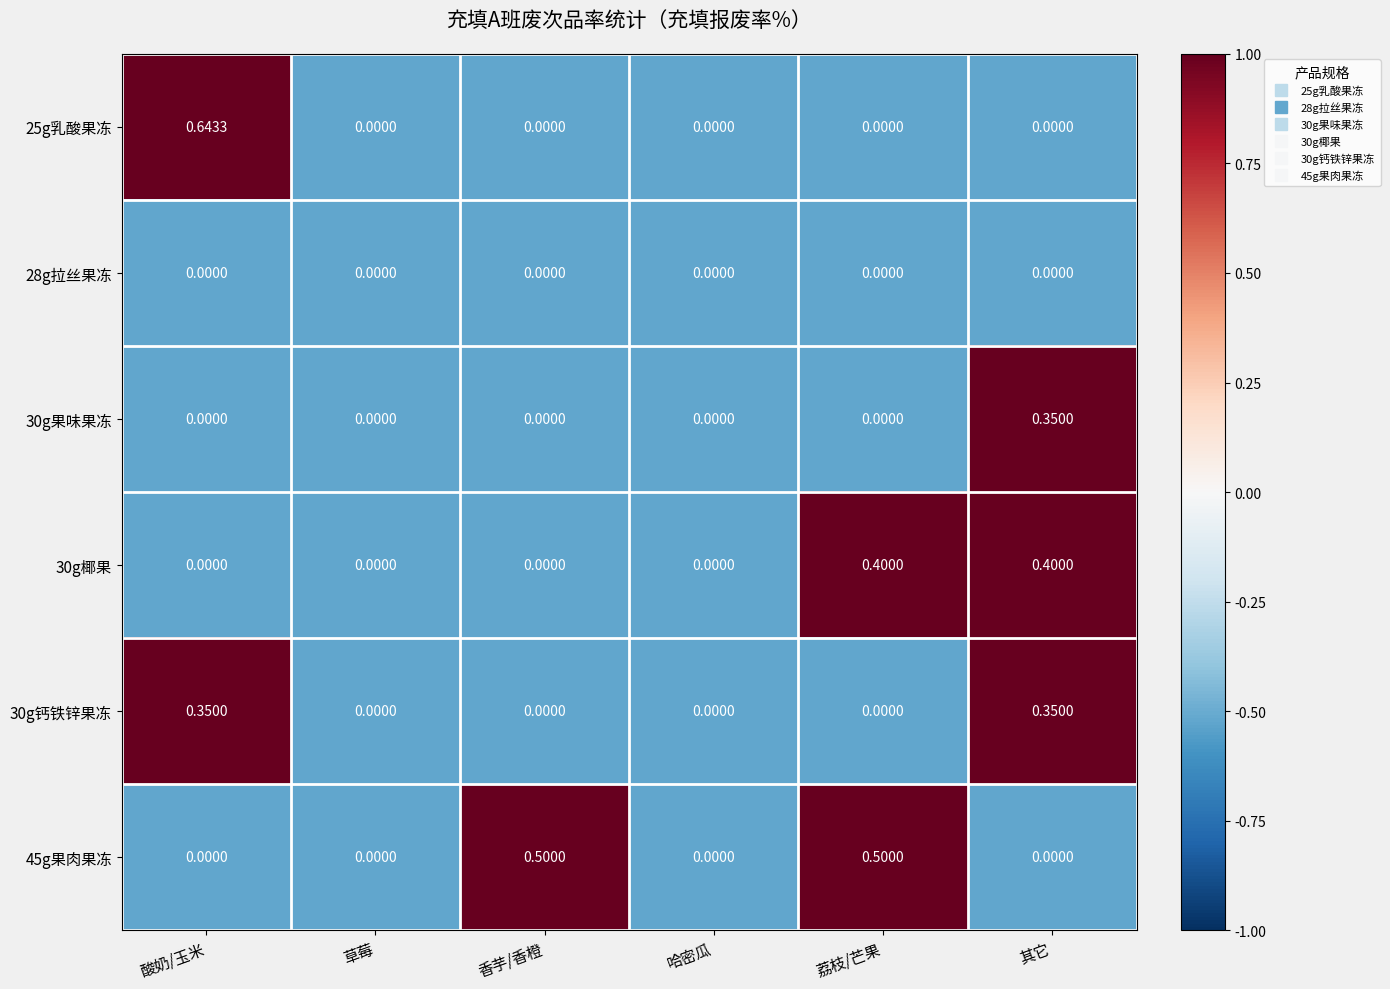

At which category is the sum across all series the highest?

其它